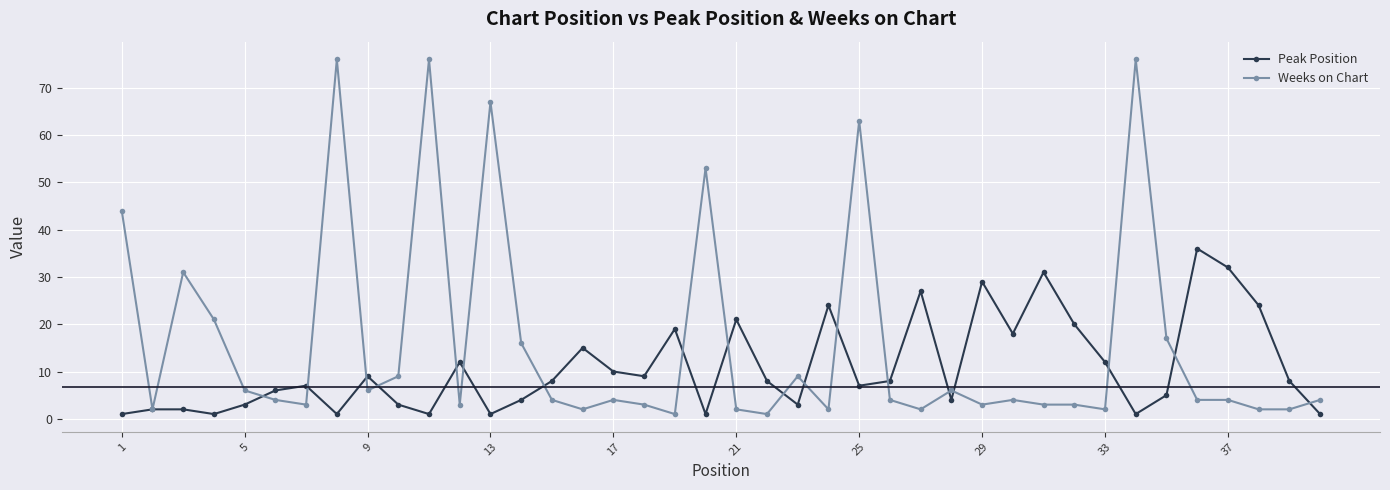

At how many categories does at least one series exceed 65?

4